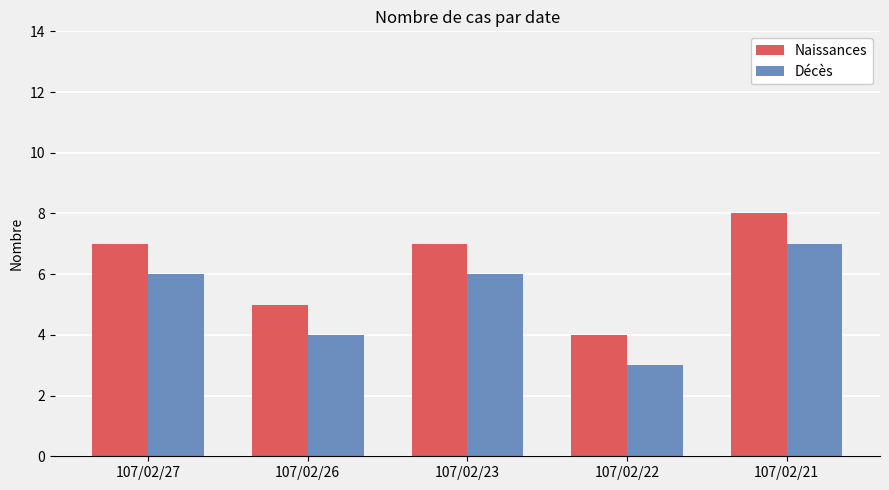

What is the value of the Naissances bar at the 1st from the left?

7